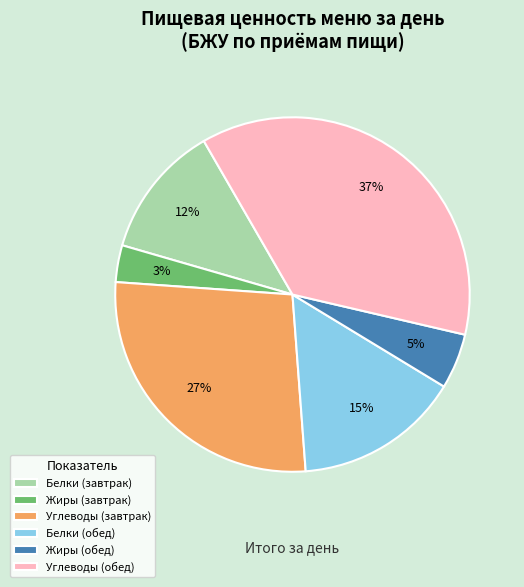

To the nearest percent, what portion does Белки (обед) represent?

15%